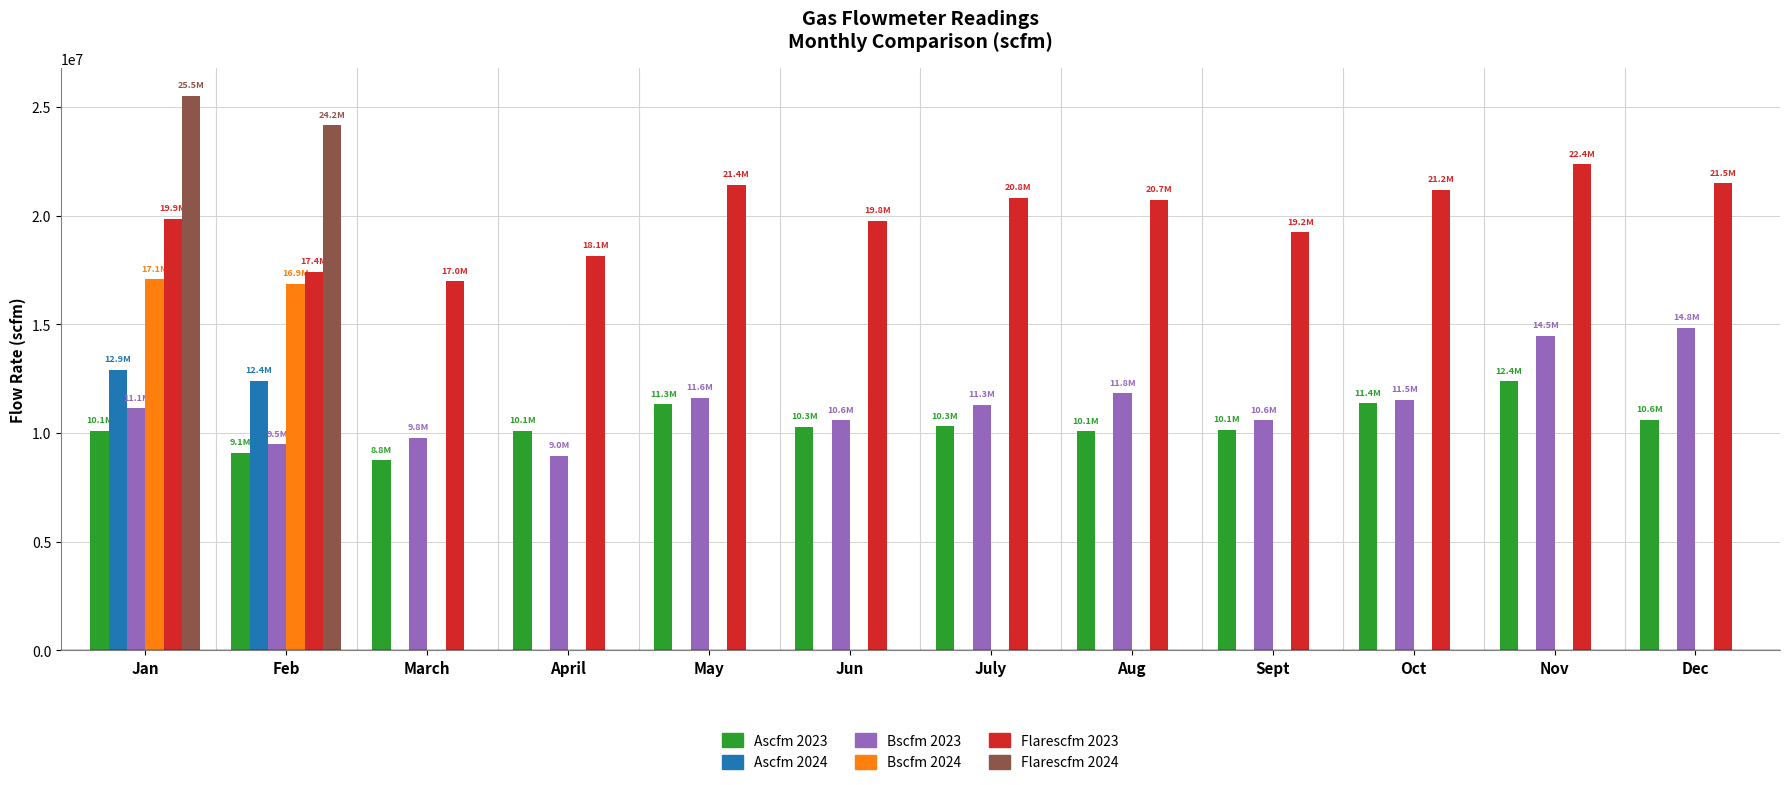

True or false: Bscfm 2023 has a value of 11617340 at May.

True